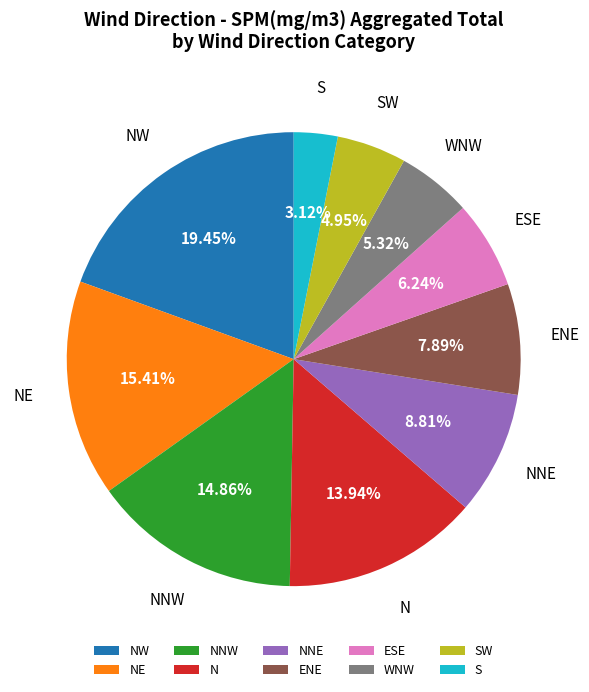

True or false: NE accounts for 1% of the total.

False